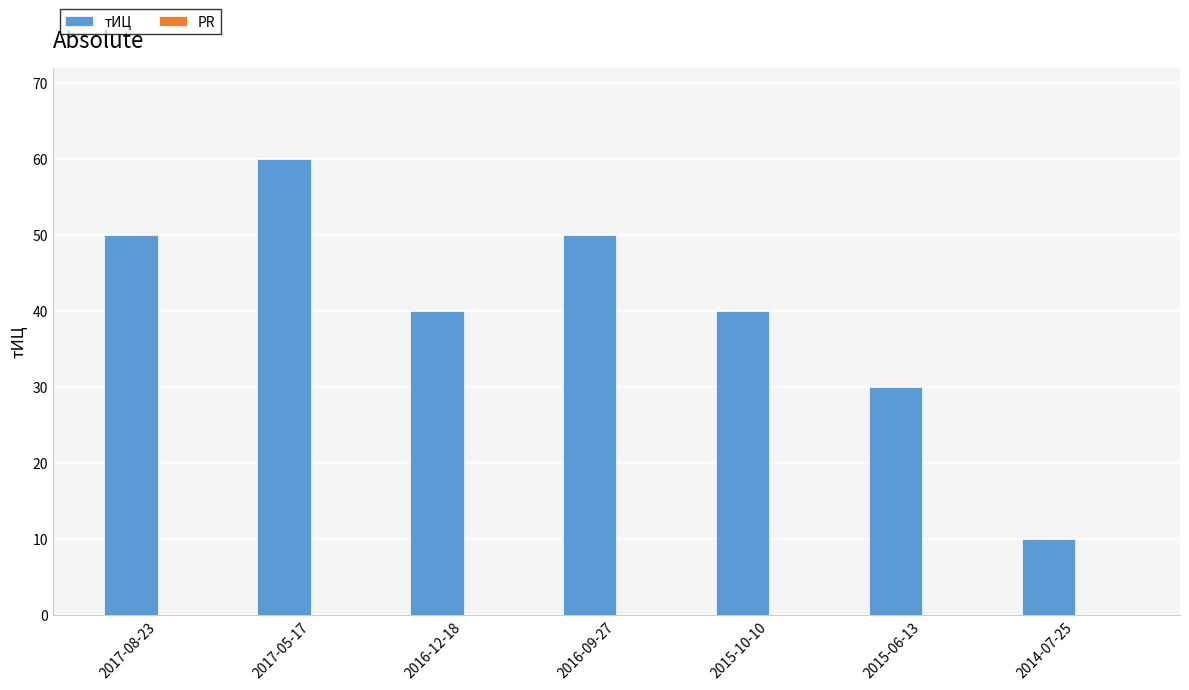

What is the change in value from 2017-08-23 to 2015-10-10?

-10